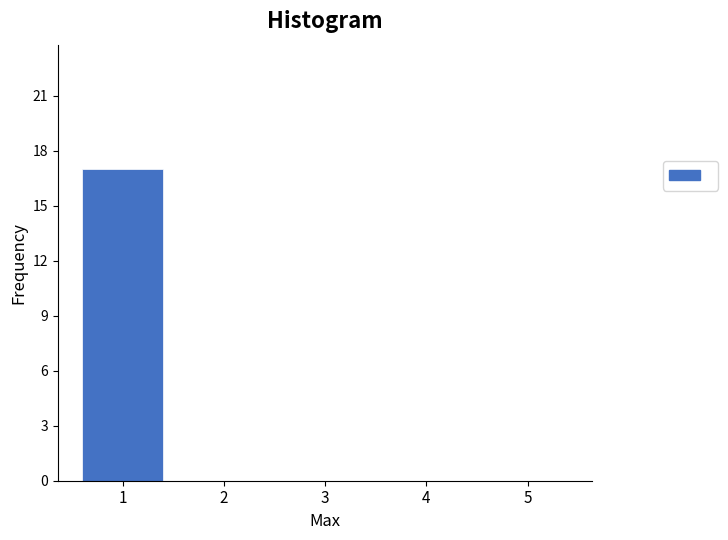

Reading left to right, extract all data points from this chart.

1=17	2=0	3=0	4=0	5=0